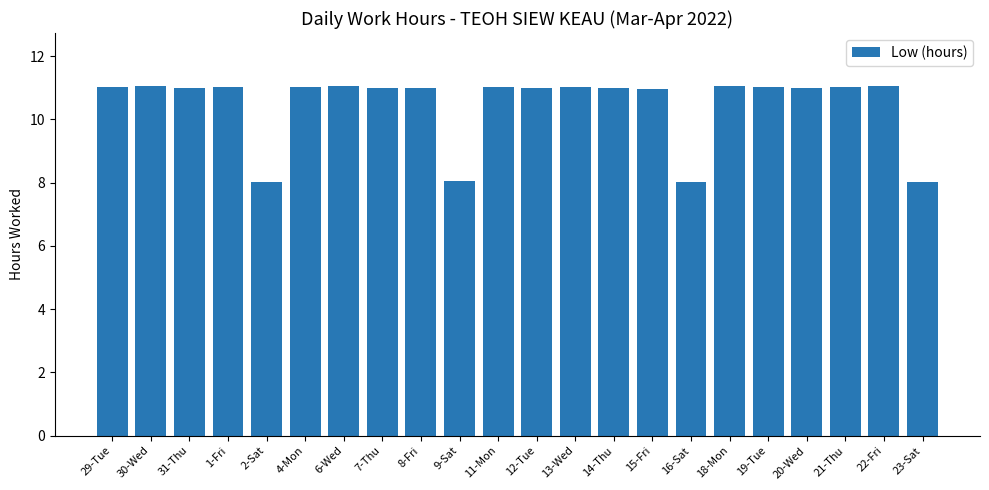

Which has a higher value, 16-Sat or 4-Mon?

4-Mon